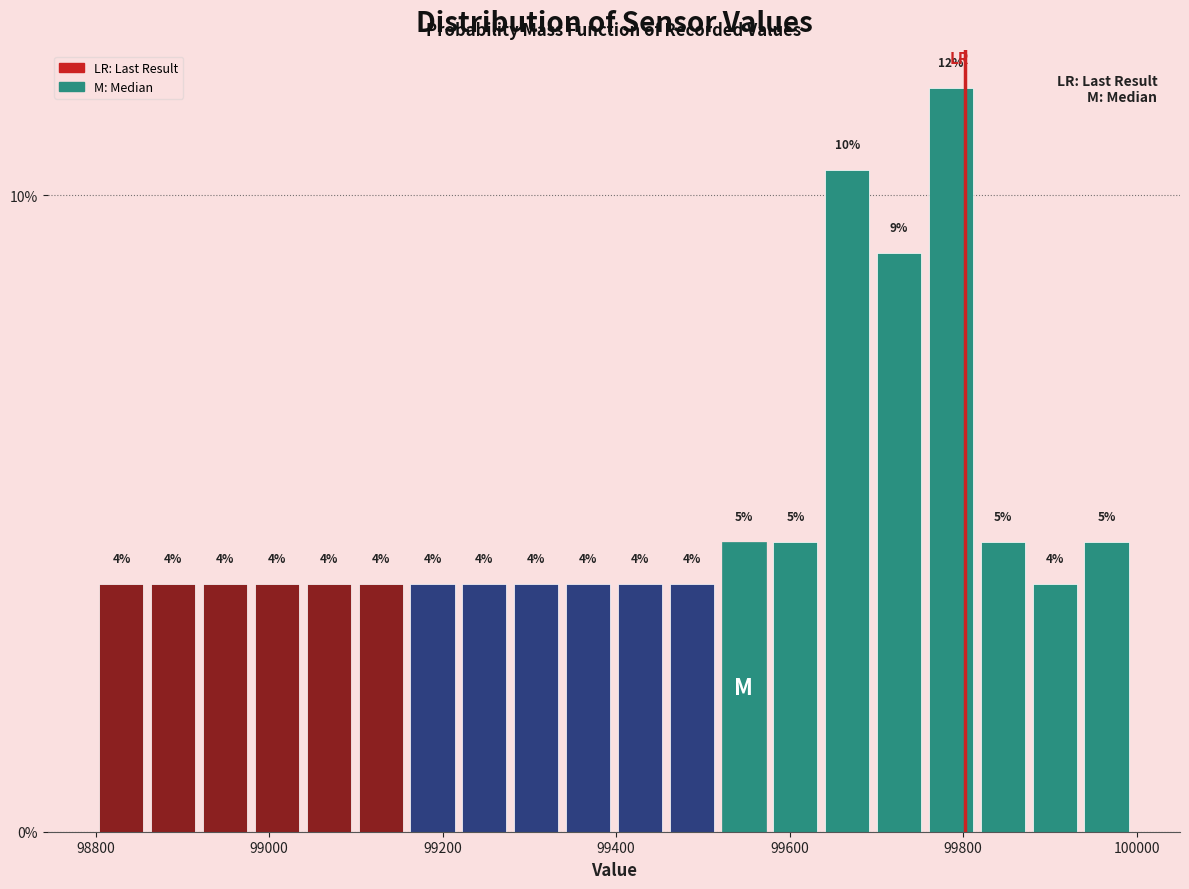

Around what value on the x-axis is the tallest bar? Give the approximate position of its centre, as read against the axis.

99780